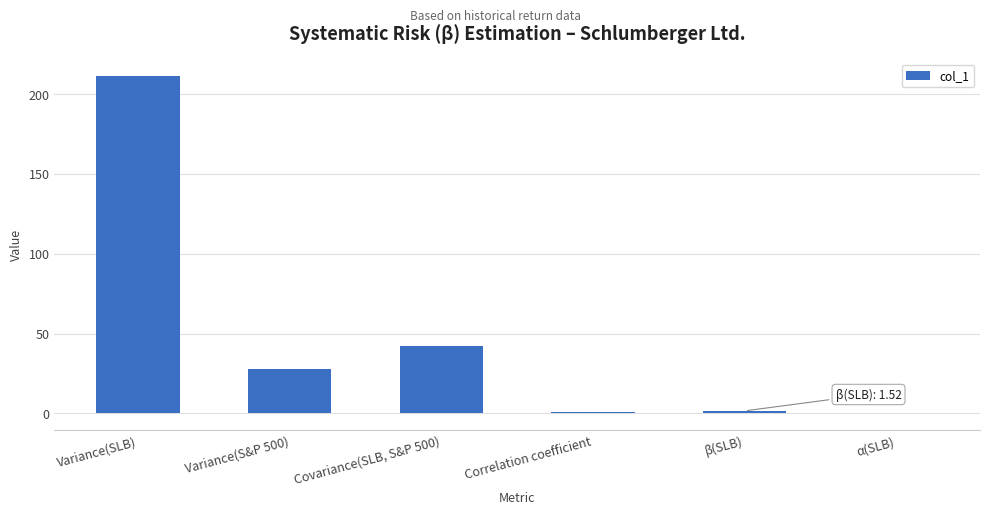

What is the ratio of the value at Variance(SLB) to the value at Variance(S&P 500)?

7.6